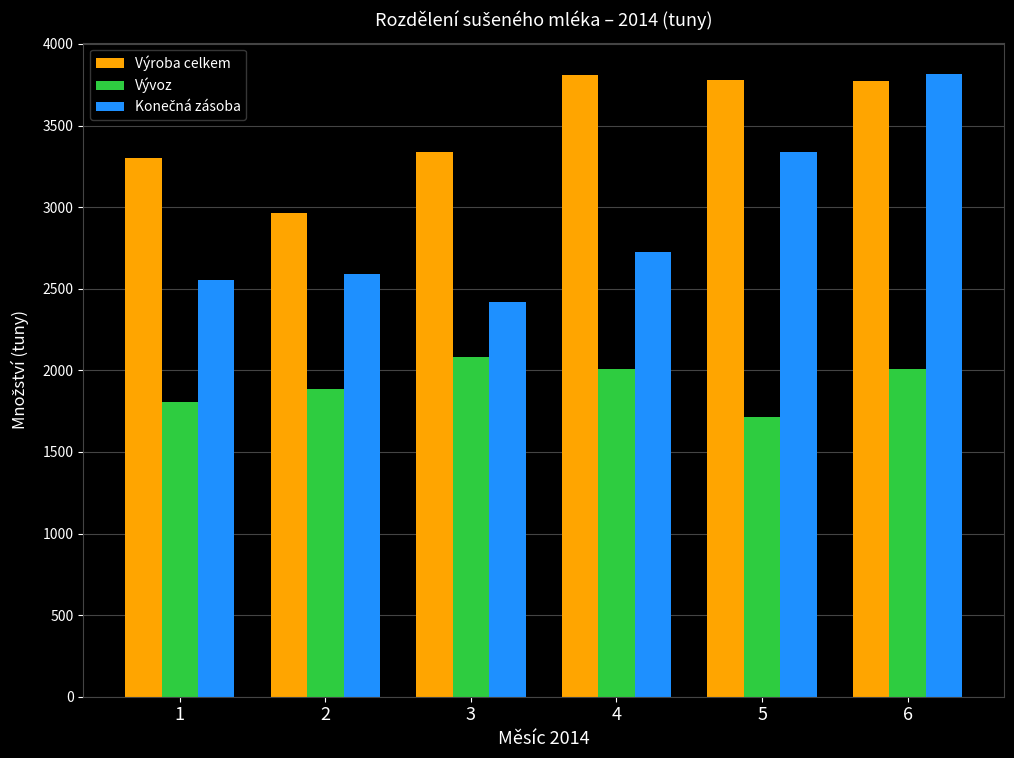

What is the value of the Vývoz bar at the 3rd from the left?

2083.7